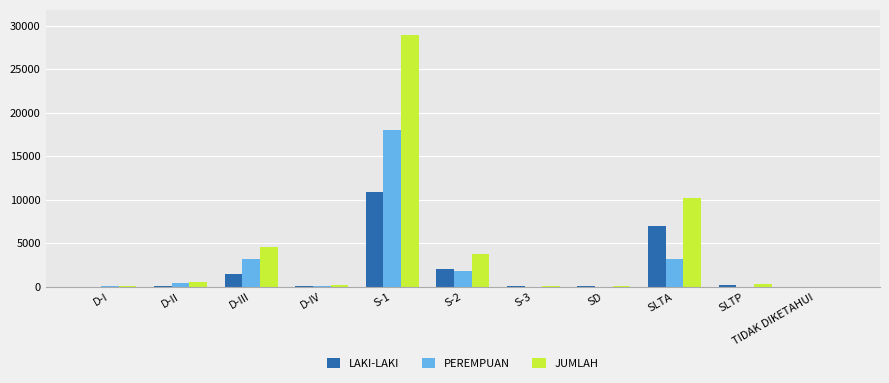

Is the value of PEREMPUAN at SLTA greater than the value of JUMLAH at SLTP?

Yes